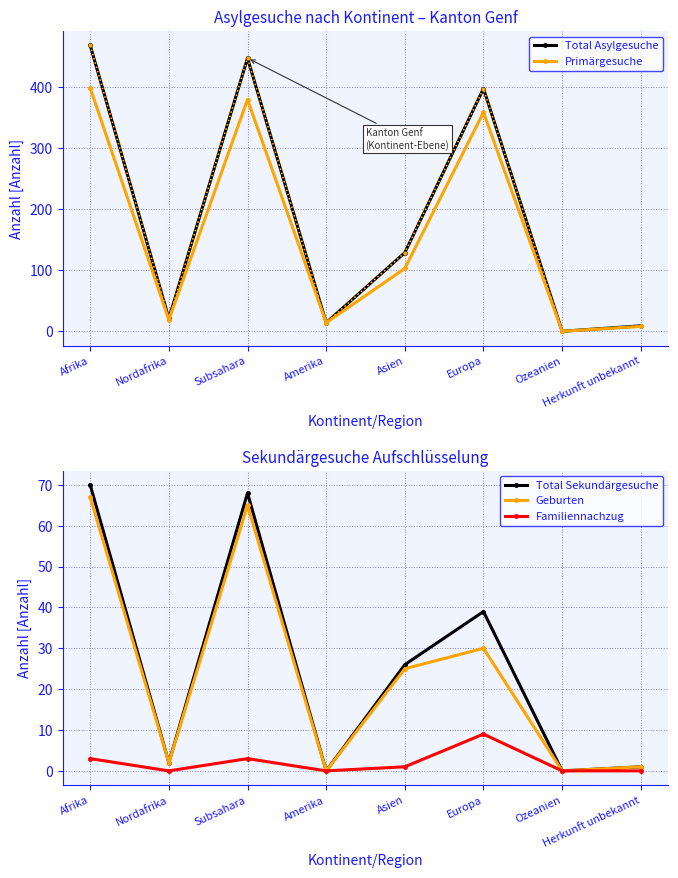

At which category is the sum across all series the highest?

Afrika